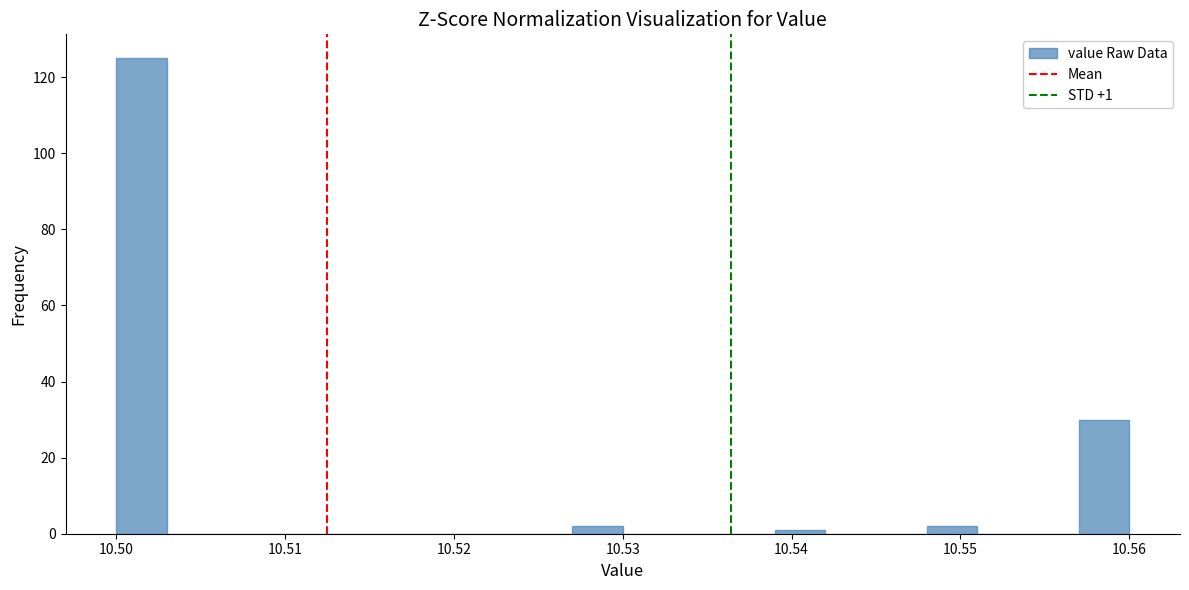

Read against the x-axis, roughly where is the centre of the tallest bar?

10.502